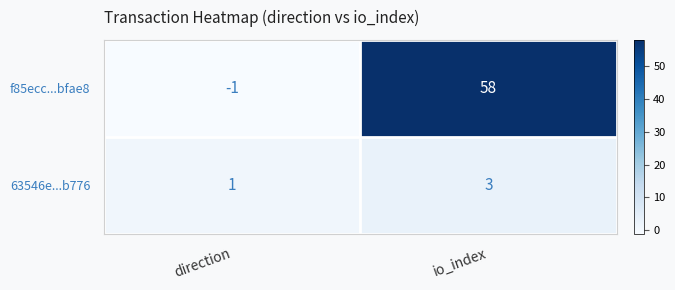

How many distinct data groups are displayed?

2